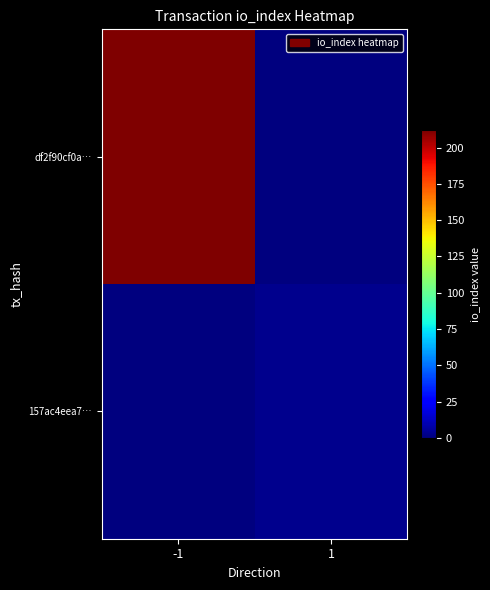

Which series has the largest total across all categories?

df2f90cf0a…